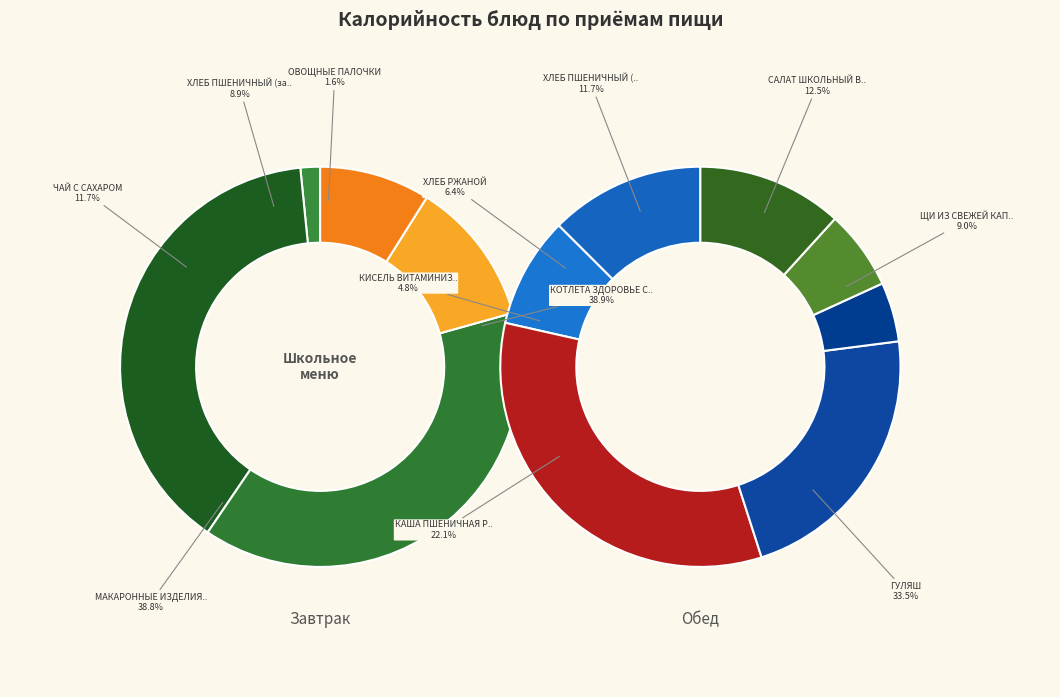

Which has a higher value, ОВОЩНЫЕ ПАЛОЧКИ or КАША ПШЕНИЧНАЯ РАССЫПЧАТАЯ?

КАША ПШЕНИЧНАЯ РАССЫПЧАТАЯ